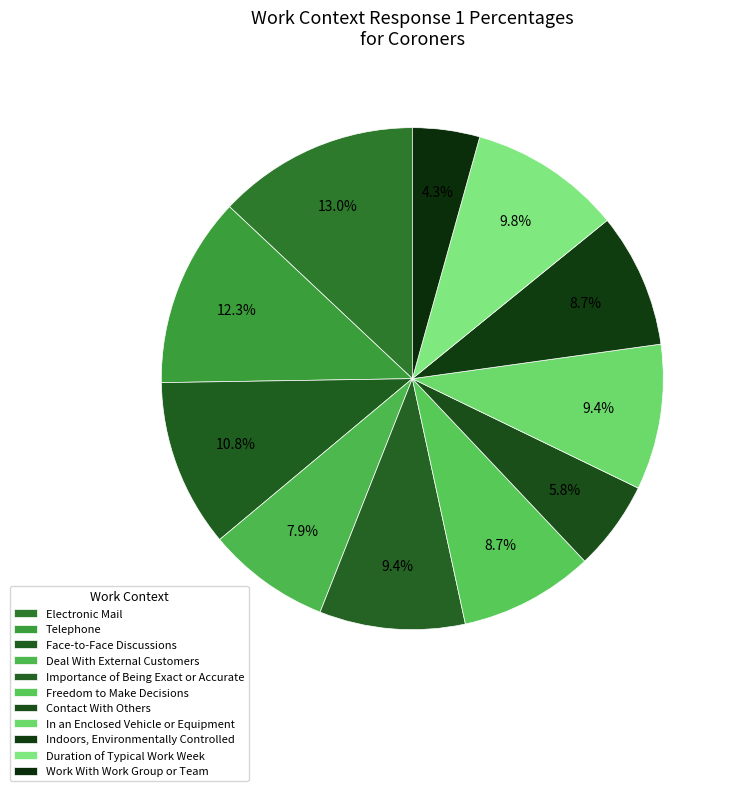

Count the number of slices in the pie.

11